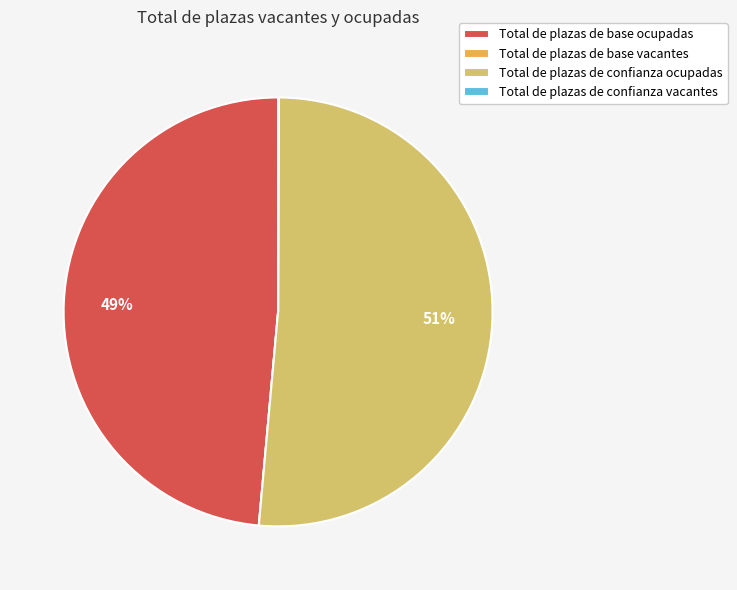

Which slice is the largest?

Total de plazas de confianza ocupadas